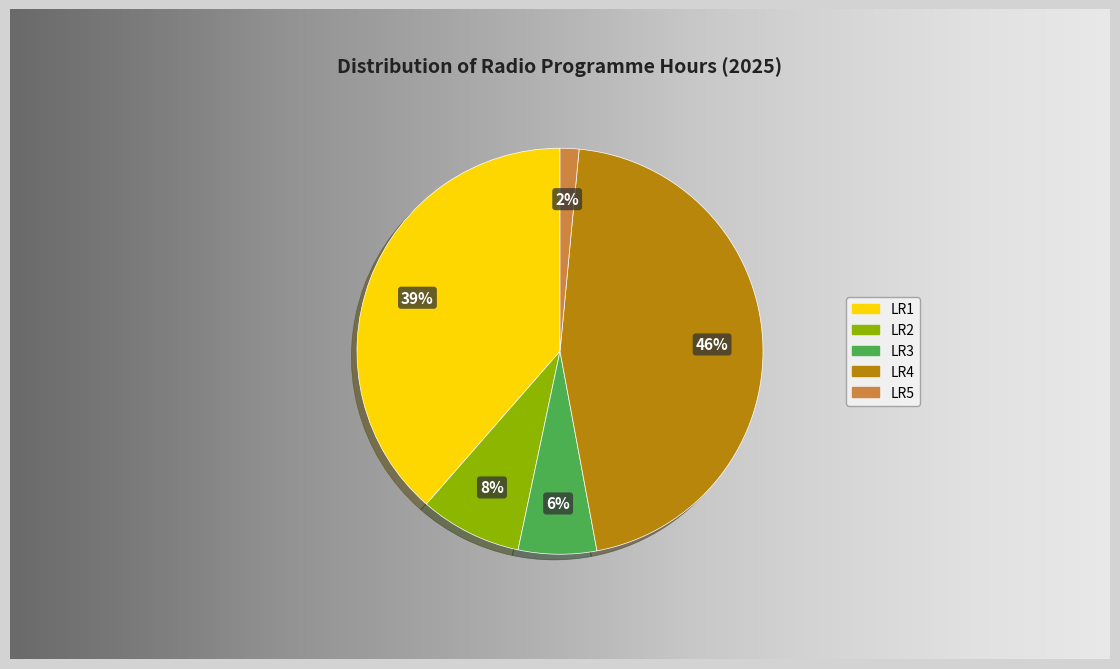

True or false: LR5 accounts for 2% of the total.

True